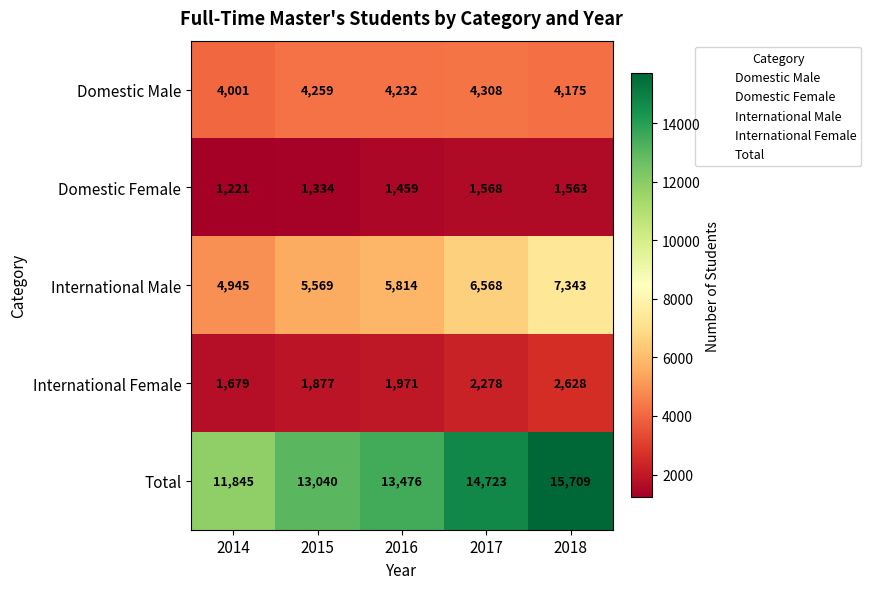

What is the difference between the second highest and minimum values in the Domestic Male series?

258